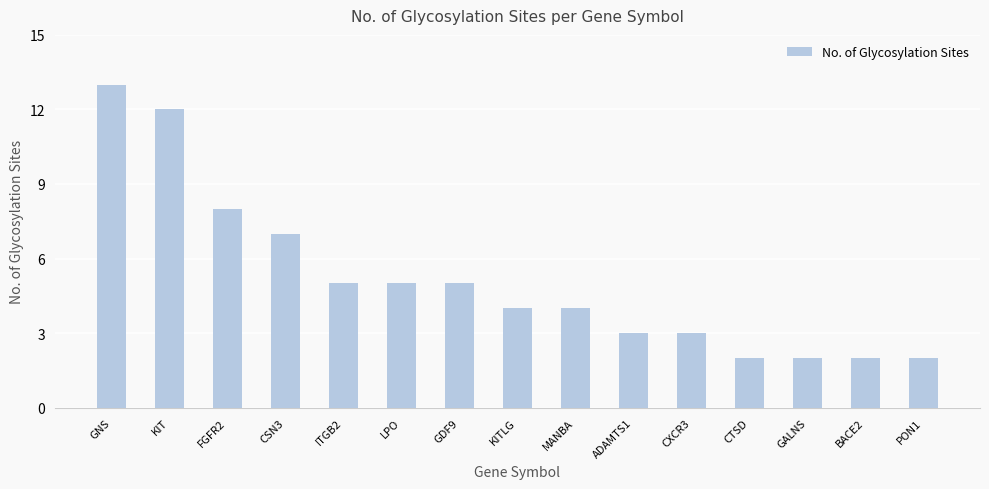

True or false: the data shows 7 at CSN3.

True